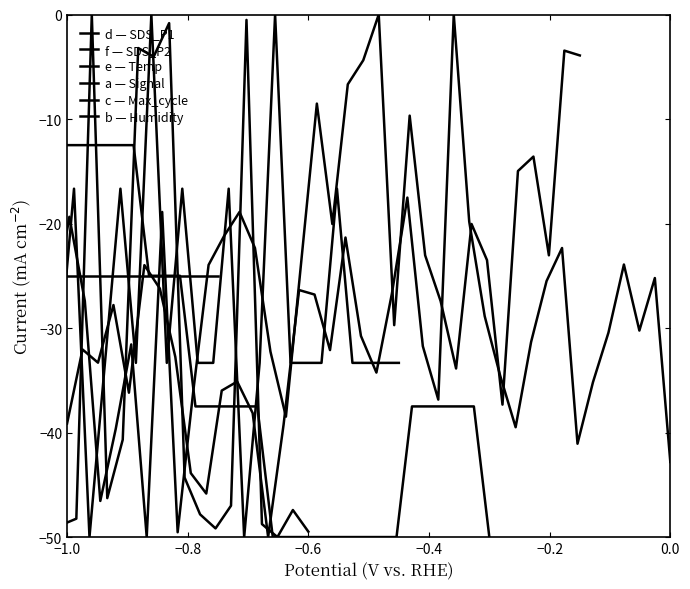

What are all the series names shown in the legend?

d — SDS_P1, f — SDS_P2, e — Temp, a — Signal, c — Max_cycle, b — Humidity